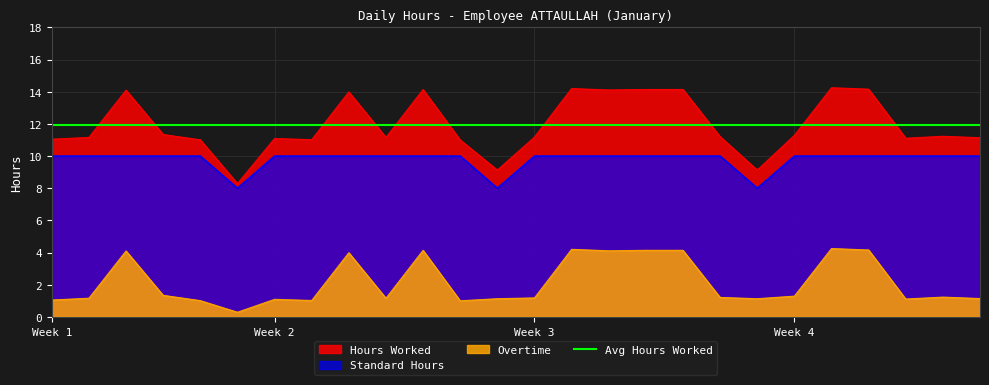

Which series has the widest spread of values?

Hours Worked